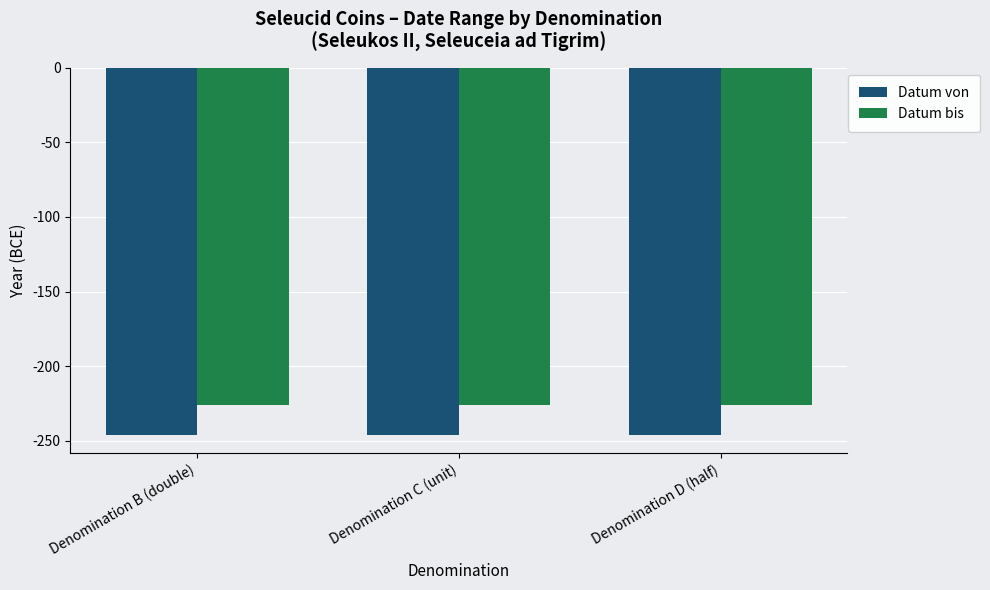

At Denomination C (unit), list the series in order from smallest to largest.

Datum von, Datum bis